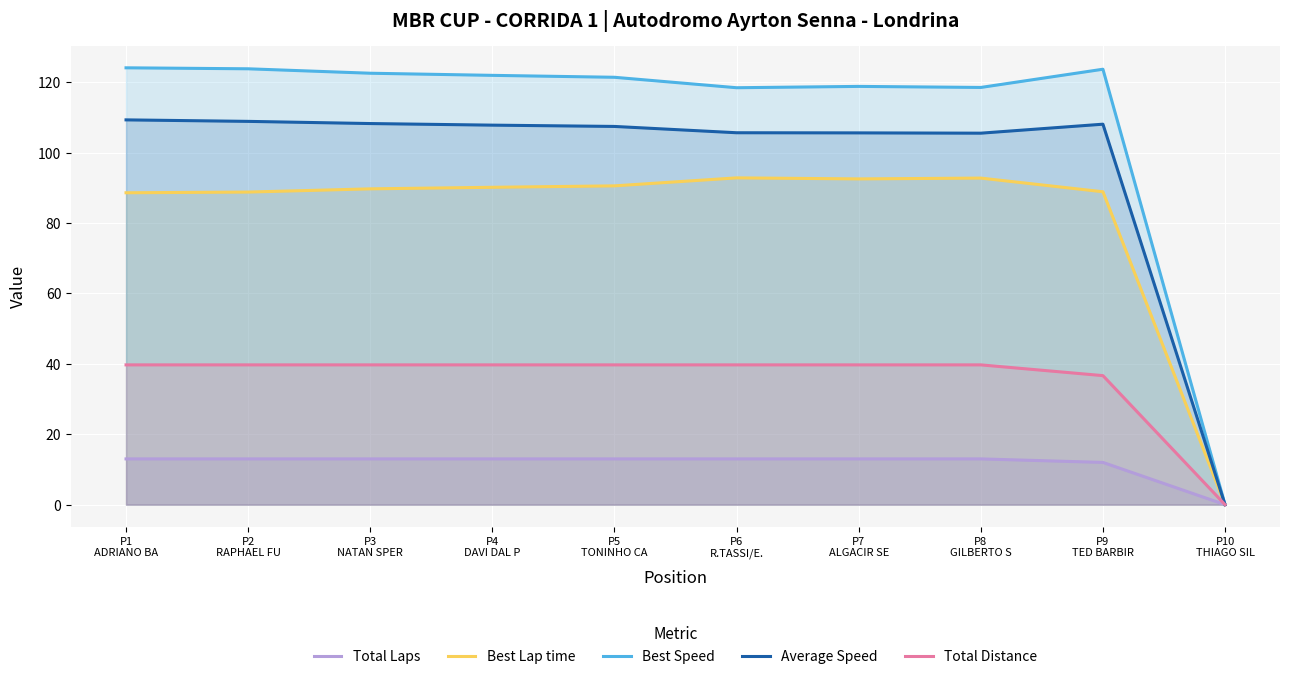

Reading left to right, what are all the values shown in this chart?

Total Laps: P1
ADRIANO BA=13.0	P2
RAPHAEL FU=13.0	P3
NATAN SPER=13.0	P4
DAVI DAL P=13.0	P5
TONINHO CA=13.0	P6
R.TASSI/E.=13.0	P7
ALGACIR SE=13.0	P8
GILBERTO S=13.0	P9
TED BARBIR=12.0	P10
THIAGO SIL=0.0
Best Lap time: P1
ADRIANO BA=88.6	P2
RAPHAEL FU=88.8	P3
NATAN SPER=89.7	P4
DAVI DAL P=90.2	P5
TONINHO CA=90.6	P6
R.TASSI/E.=92.8	P7
ALGACIR SE=92.5	P8
GILBERTO S=92.8	P9
TED BARBIR=88.9	P10
THIAGO SIL=0.0
Best Speed: P1
ADRIANO BA=124.1	P2
RAPHAEL FU=123.8	P3
NATAN SPER=122.6	P4
DAVI DAL P=122.0	P5
TONINHO CA=121.4	P6
R.TASSI/E.=118.5	P7
ALGACIR SE=118.8	P8
GILBERTO S=118.5	P9
TED BARBIR=123.7	P10
THIAGO SIL=0.0
Average Speed: P1
ADRIANO BA=109.3	P2
RAPHAEL FU=108.9	P3
NATAN SPER=108.3	P4
DAVI DAL P=107.8	P5
TONINHO CA=107.5	P6
R.TASSI/E.=105.7	P7
ALGACIR SE=105.6	P8
GILBERTO S=105.5	P9
TED BARBIR=108.1	P10
THIAGO SIL=0.0
Total Distance: P1
ADRIANO BA=39.7	P2
RAPHAEL FU=39.7	P3
NATAN SPER=39.7	P4
DAVI DAL P=39.7	P5
TONINHO CA=39.7	P6
R.TASSI/E.=39.7	P7
ALGACIR SE=39.7	P8
GILBERTO S=39.7	P9
TED BARBIR=36.7	P10
THIAGO SIL=0.0